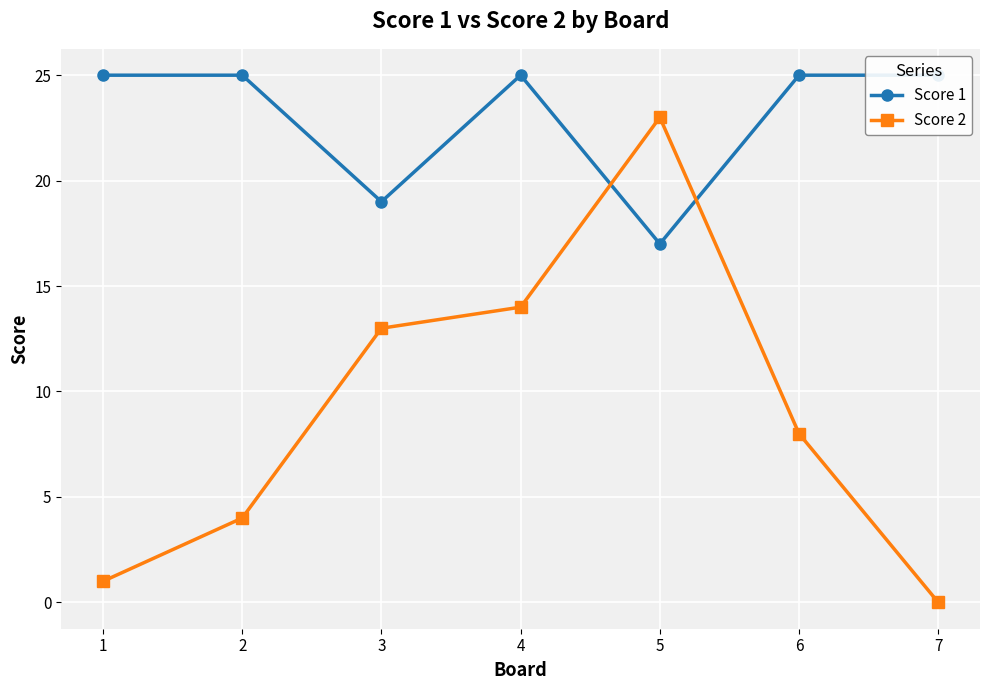

What is the value of the Score 2 point at the 3rd from the left?

13